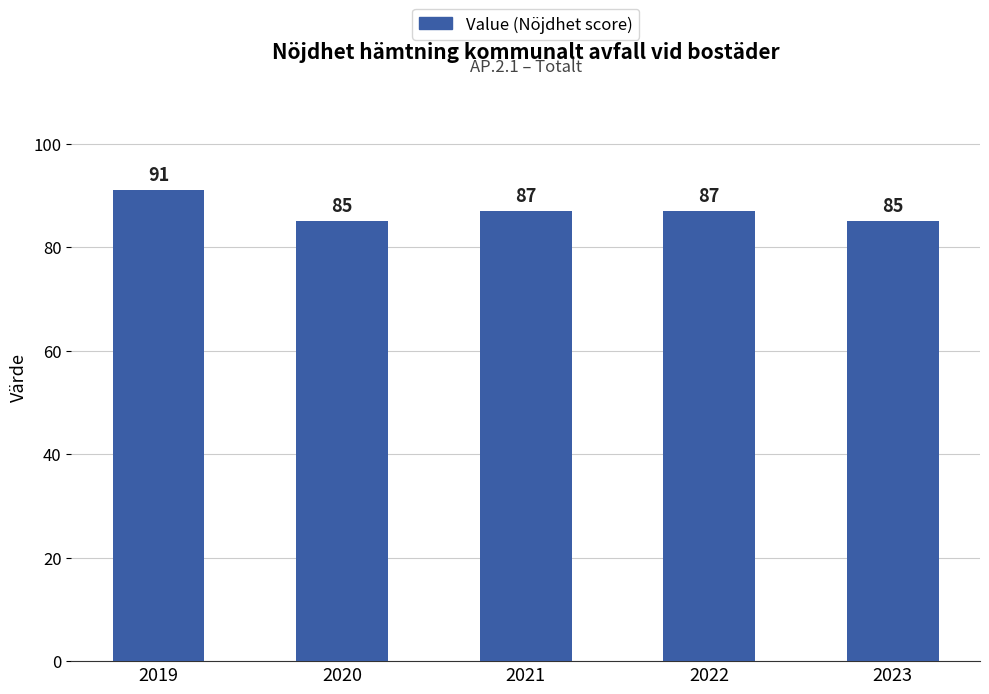

The chart shows a value of 85 at 2023. True or false?

True